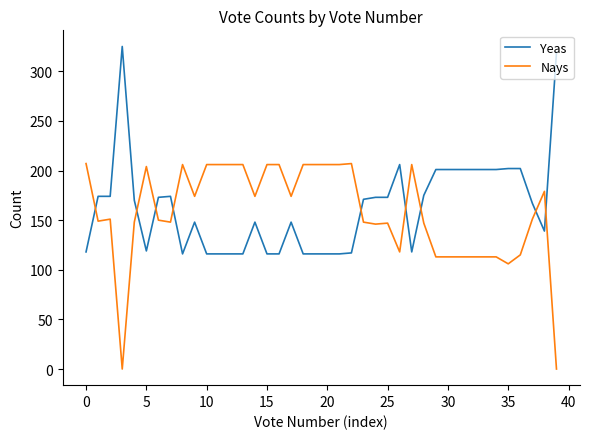

True or false: Yeas and Nays cross at least once.

True